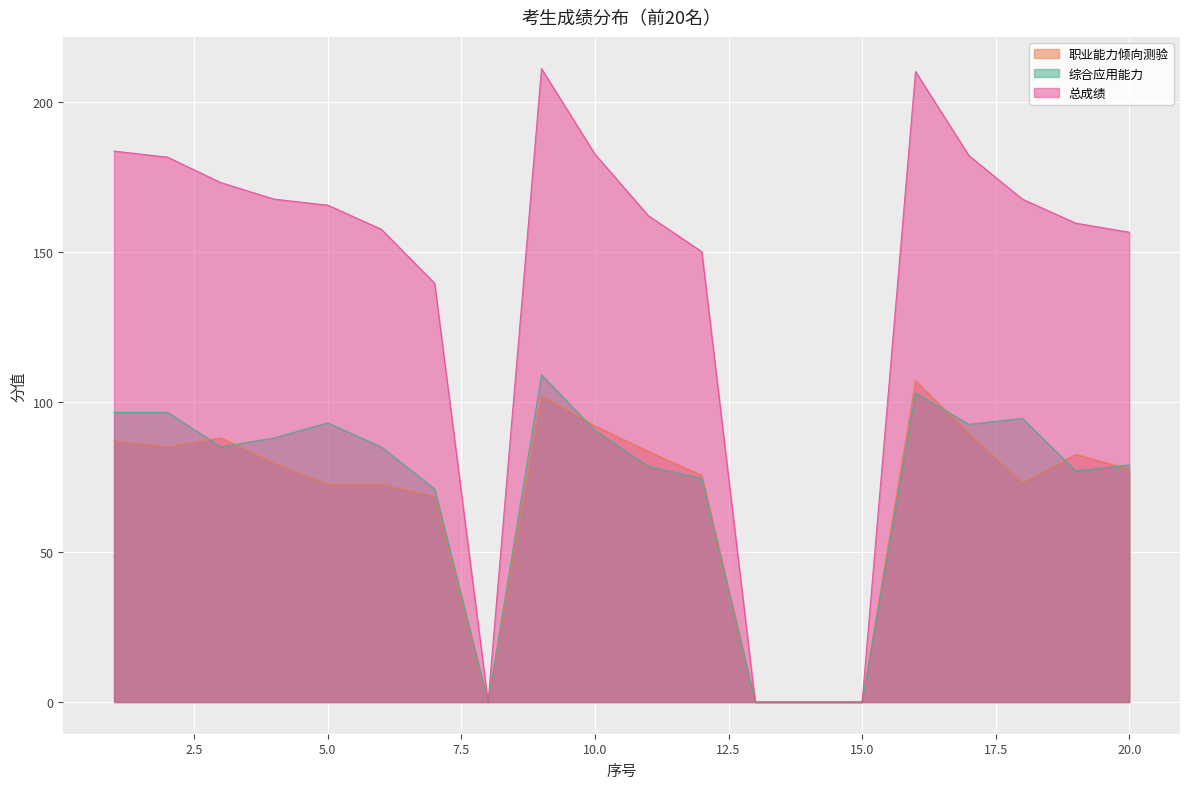

What is the difference between the 职业能力倾向测验 values at 18 and 3?

15.0